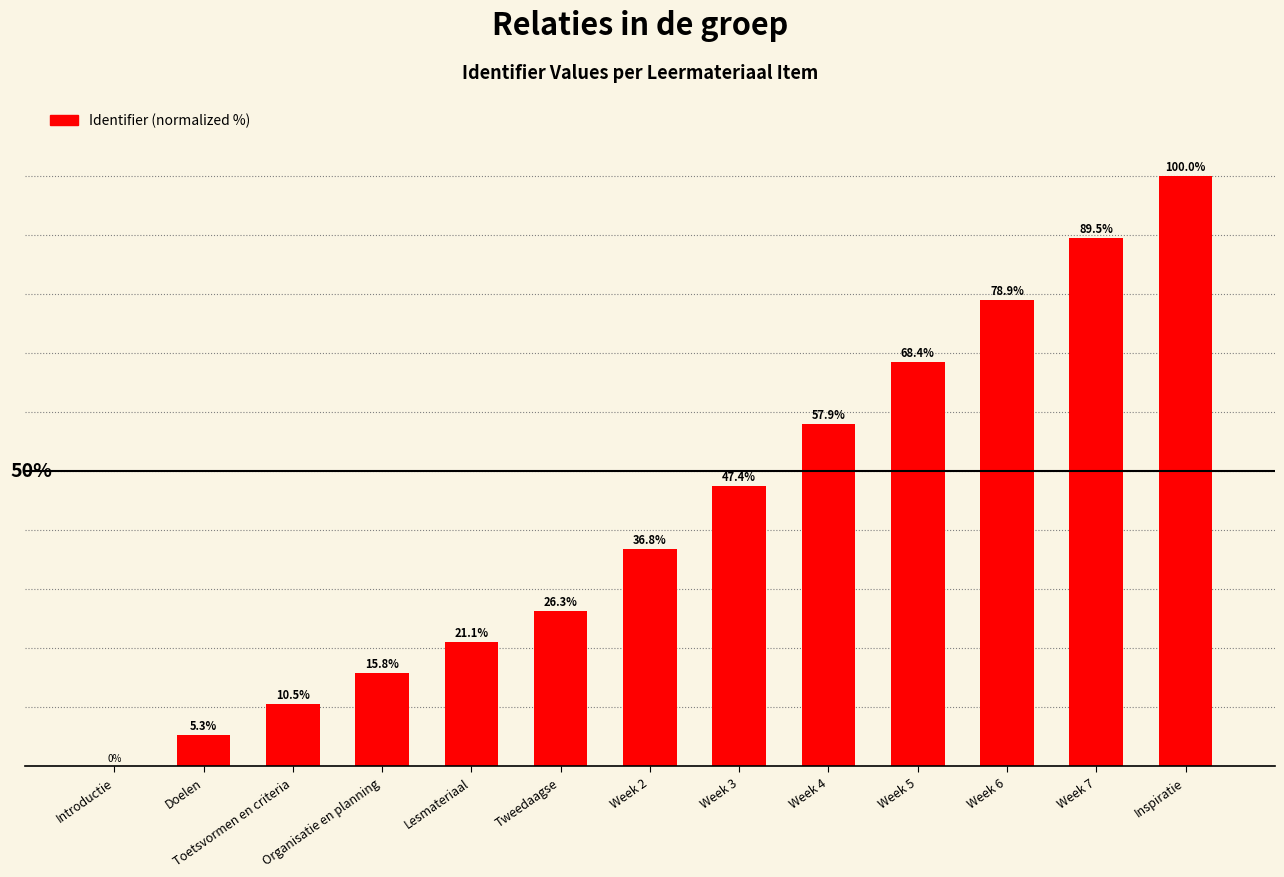

Where is the data nearest to the value 50?

Week 3